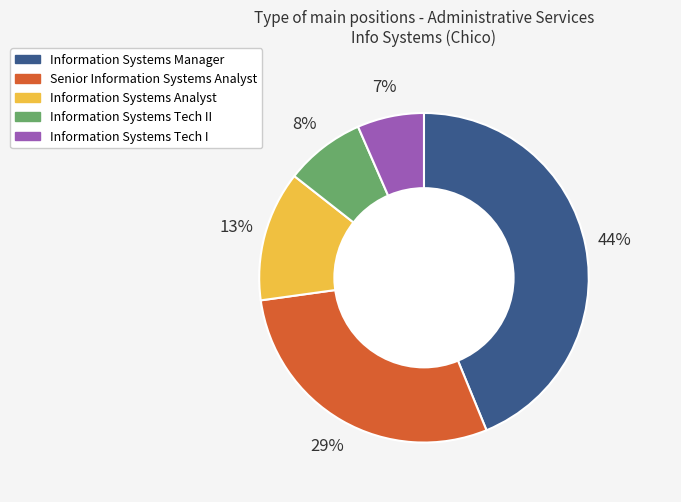

Rank the categories by value from highest to lowest.

Information Systems Manager, Senior Information Systems Analyst, Information Systems Analyst, Information Systems Tech II, Information Systems Tech I